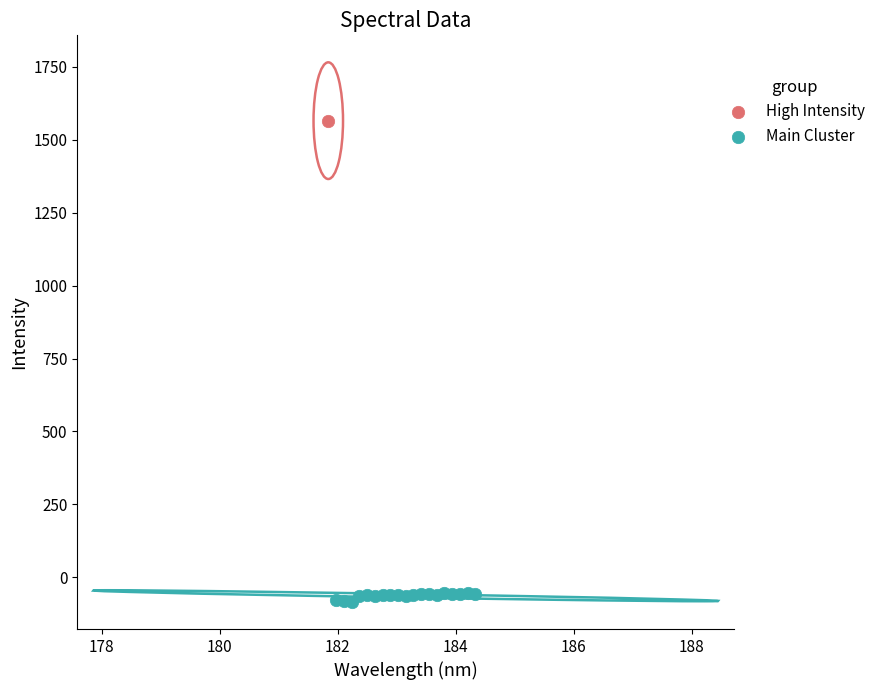

What are all the series names shown in the legend?

High Intensity, Main Cluster